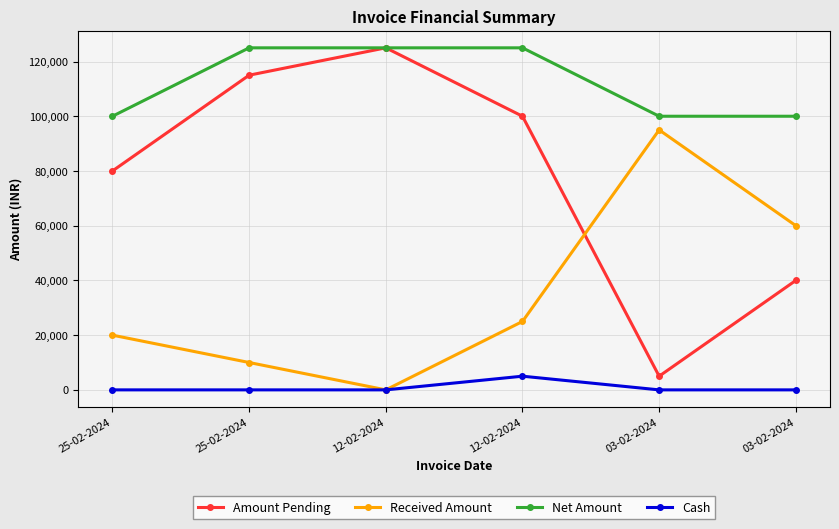

Where is the first local maximum for Cash?

12-02-2024